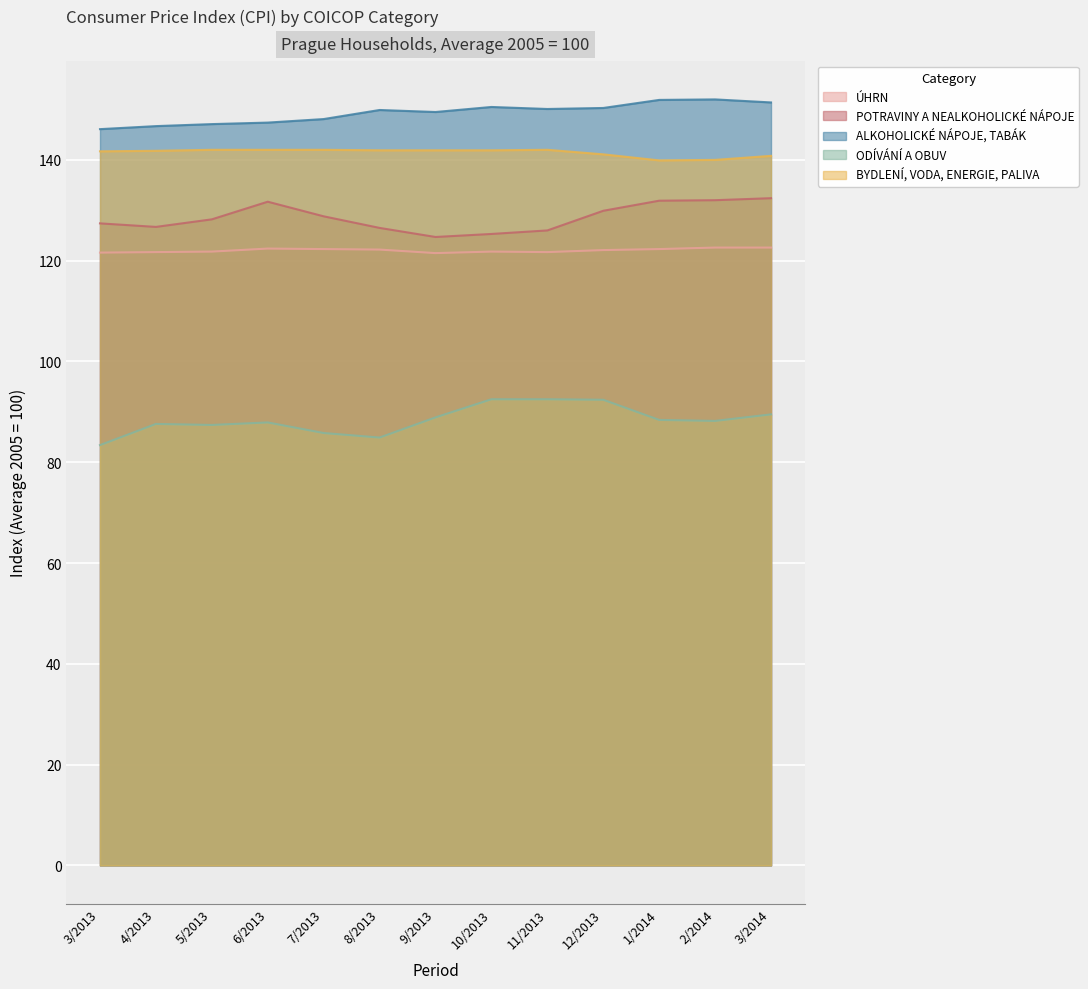

What is the label of the 1st point from the right?

3/2014